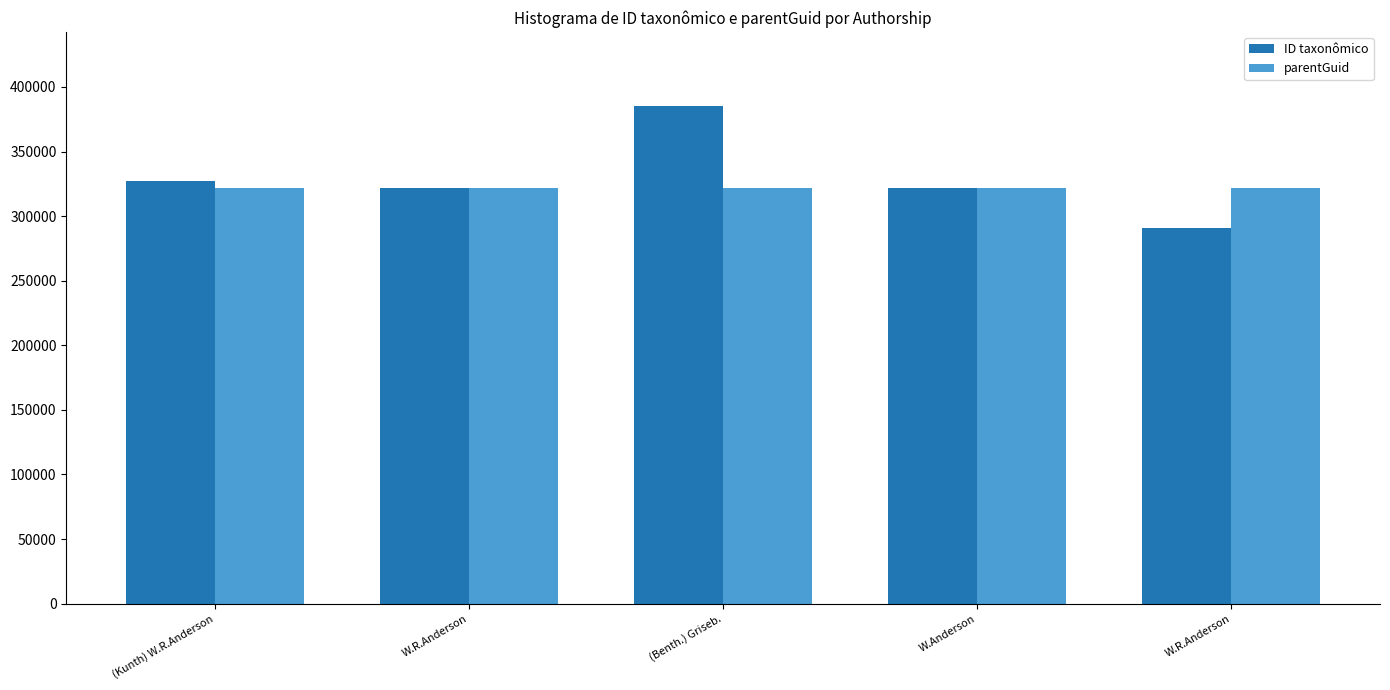

Count the number of categories in the chart.

5